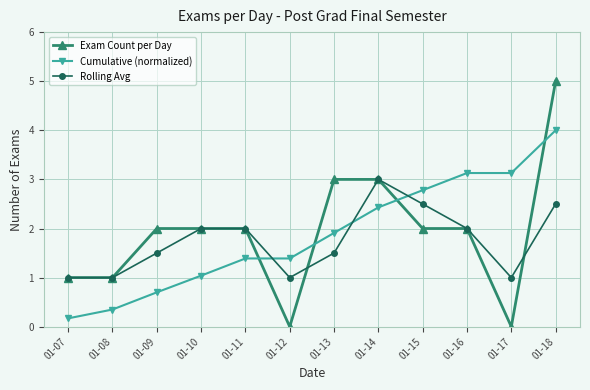

At which label does Exam Count per Day reach its peak?

01-18